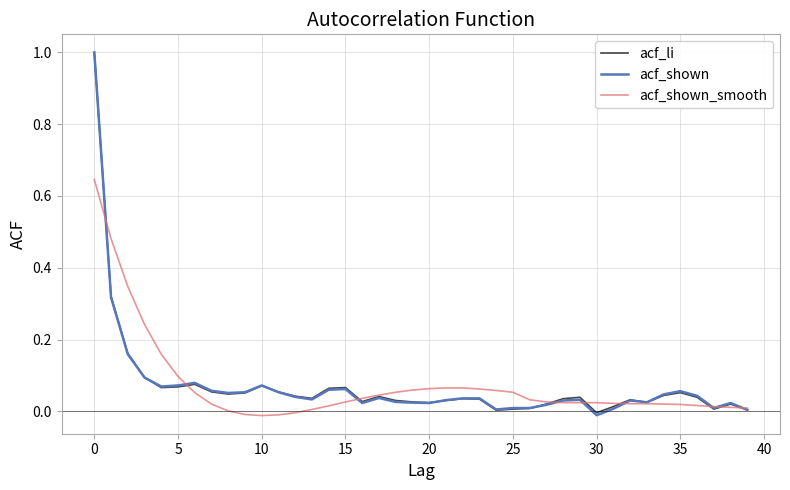

List the series in order of their overall mean, lowest first.

acf_shown, acf_li, acf_shown_smooth